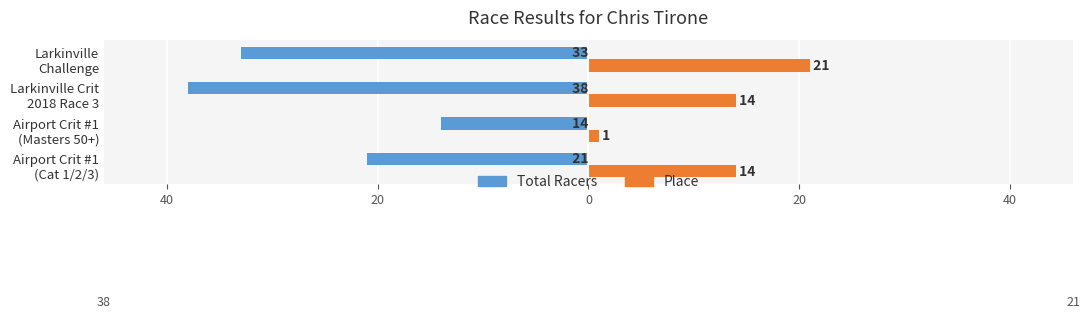

What are all the series names shown in the legend?

Total Racers, Place